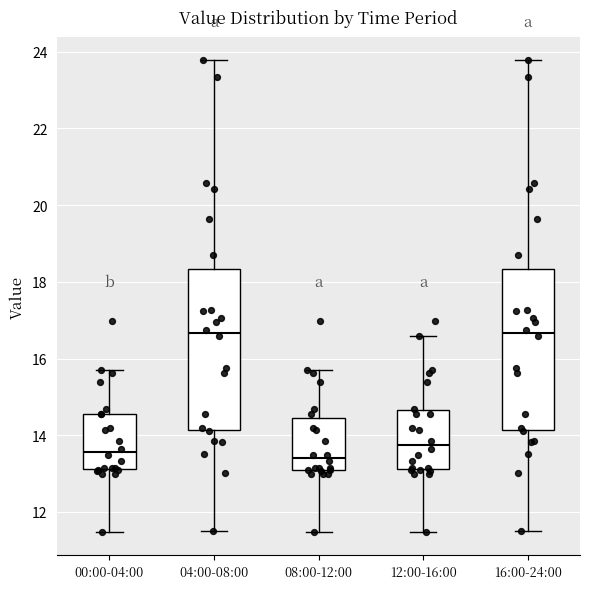

Where is the lower edge of the box for 04:00-08:00 on the y-axis? The values are not printed on the chart, so give them approximately, as read against the axis.

14.2